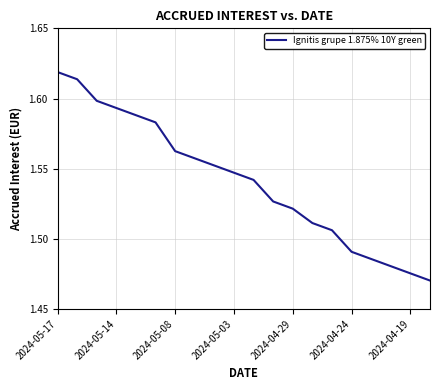

Between 2024-04-24 and 2024-05-14, which is larger?

2024-05-14